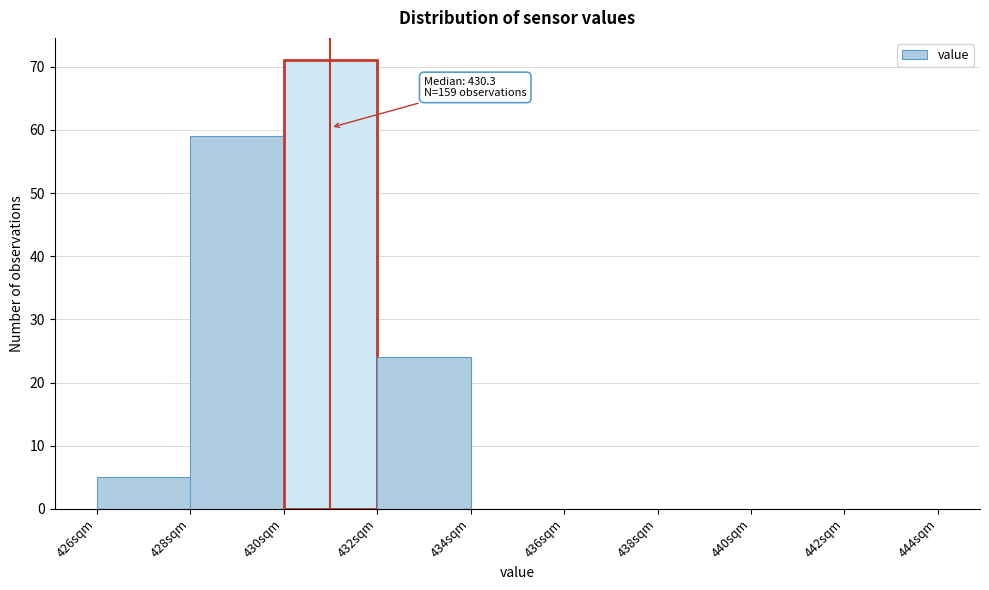

Which range on the x-axis has the tallest bar?

430 to 432